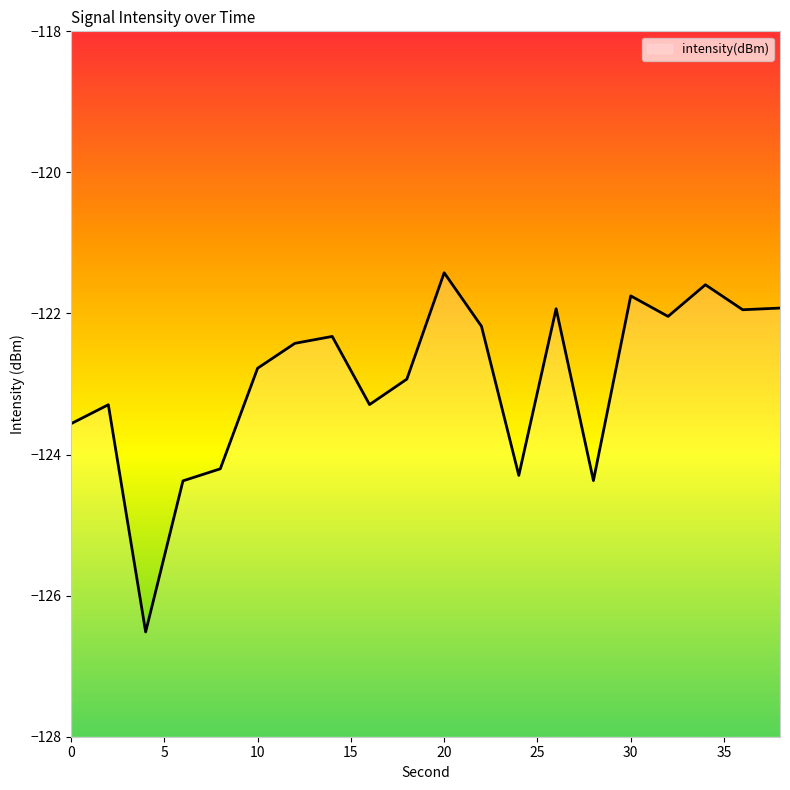

What is the sum of the values at 20 and 10?

-244.2